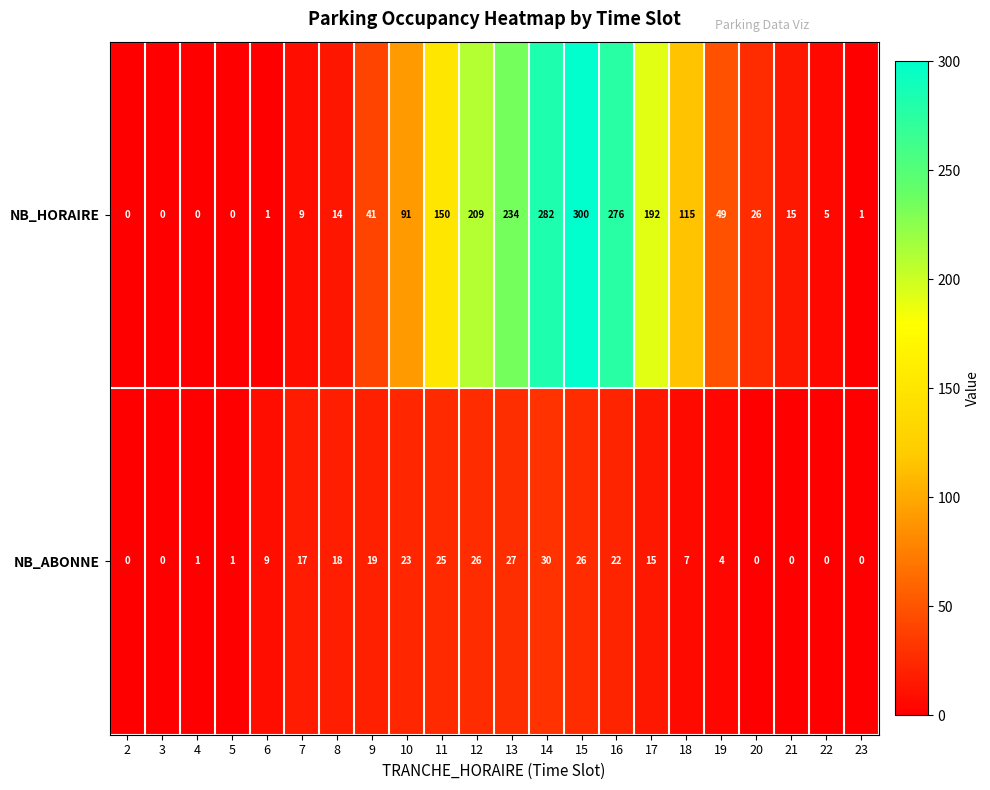

What is the total value across all series at 6?

10